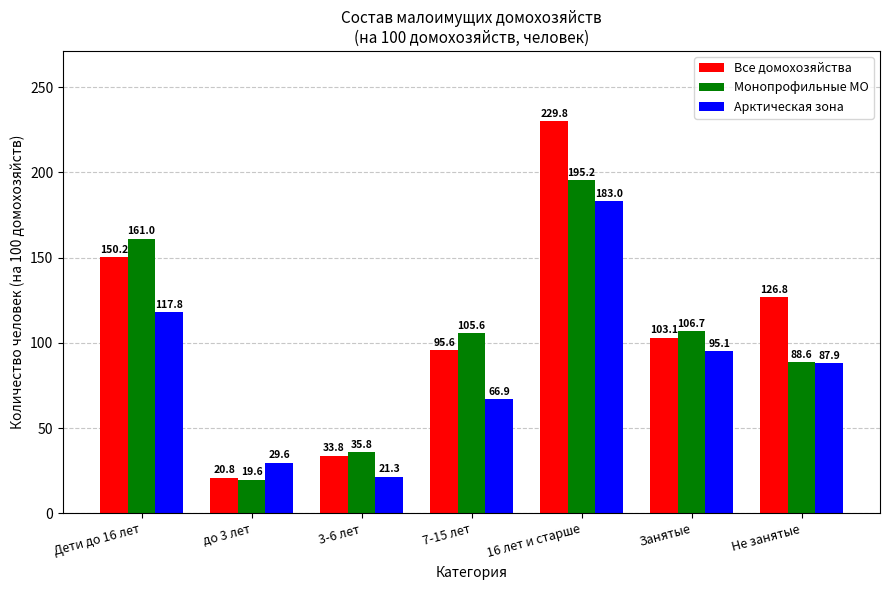

What is the sum of all Все домохозяйства values?

760.1